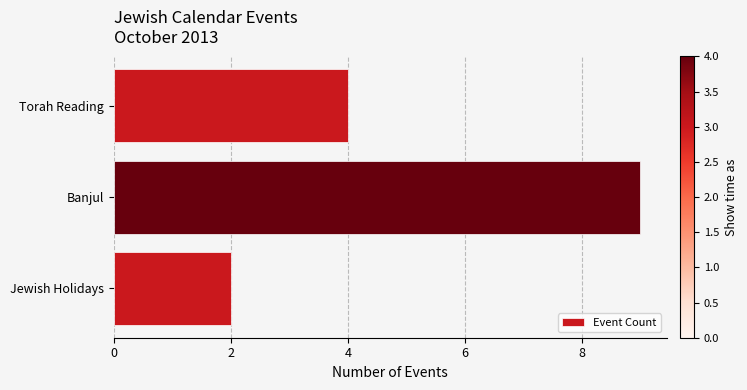

What is the change in value from Jewish Holidays to Banjul?

+7